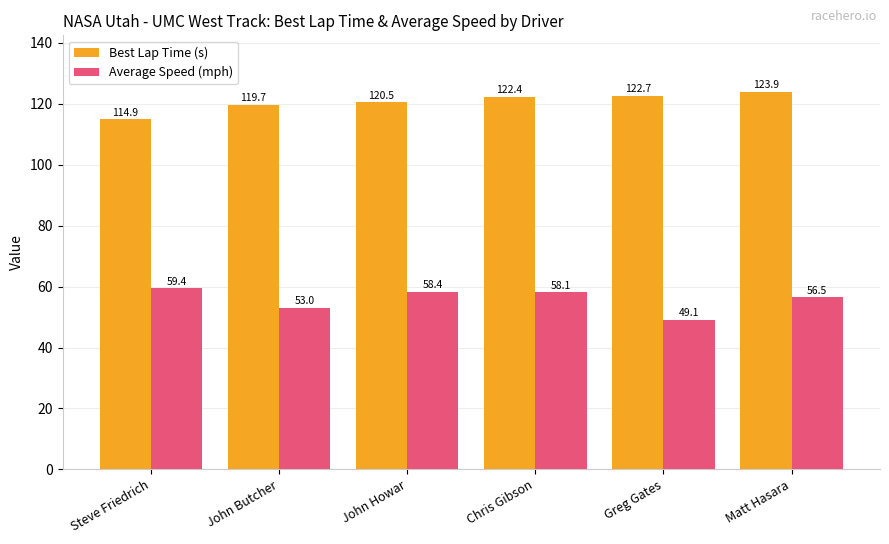

What is the difference between the second highest and second lowest values in the Best Lap Time (s) series?

3.0